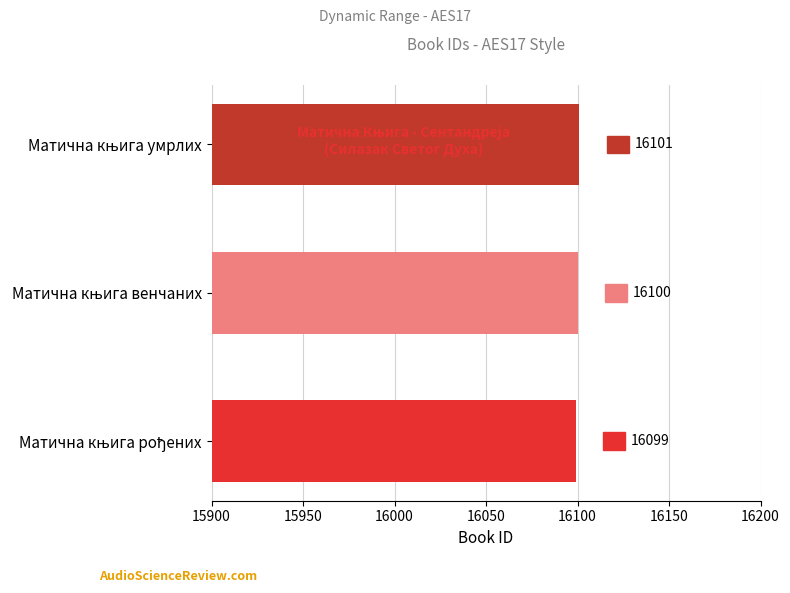

Count the values in the range 16099 to 16101.

3